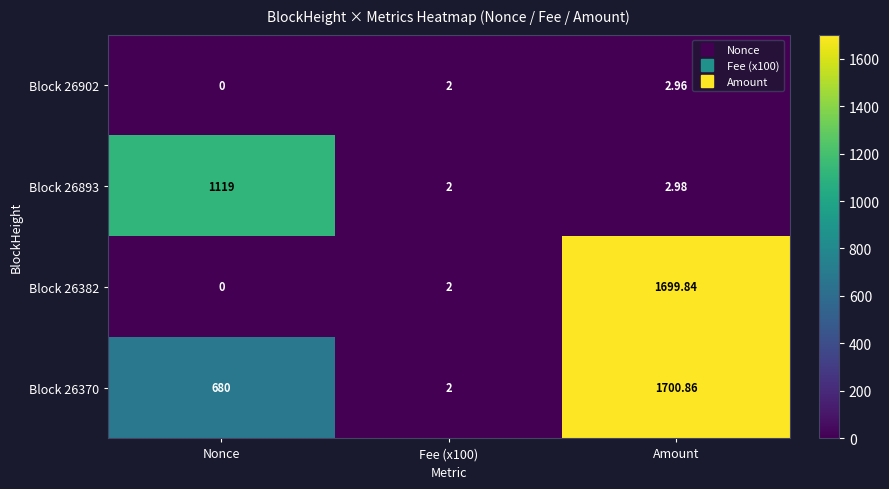

Where is Block 26370 nearest to the value 851?

Nonce